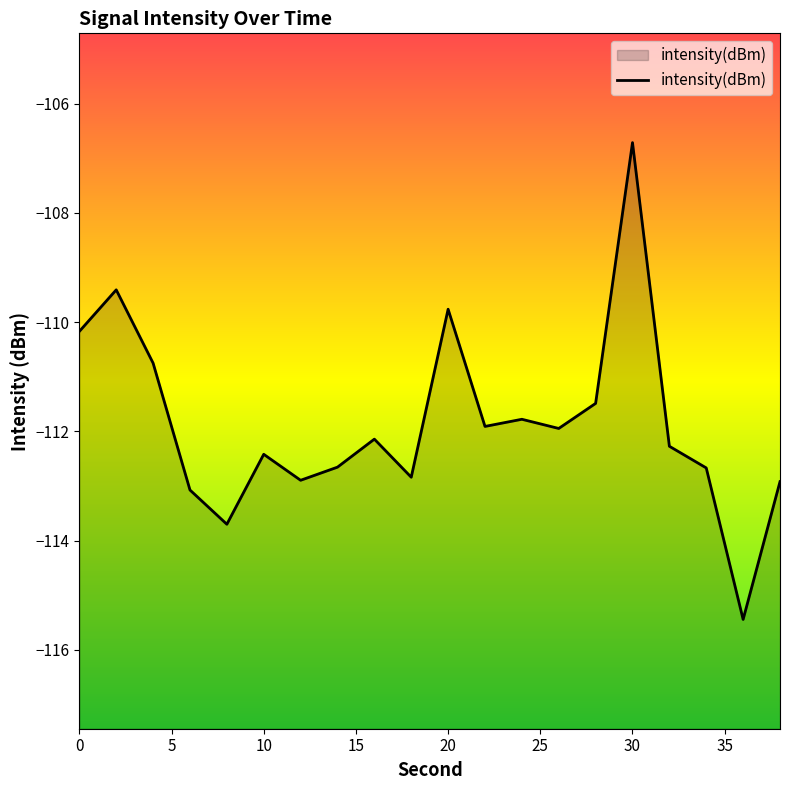

True or false: the data shows -106.7 at 30.

True